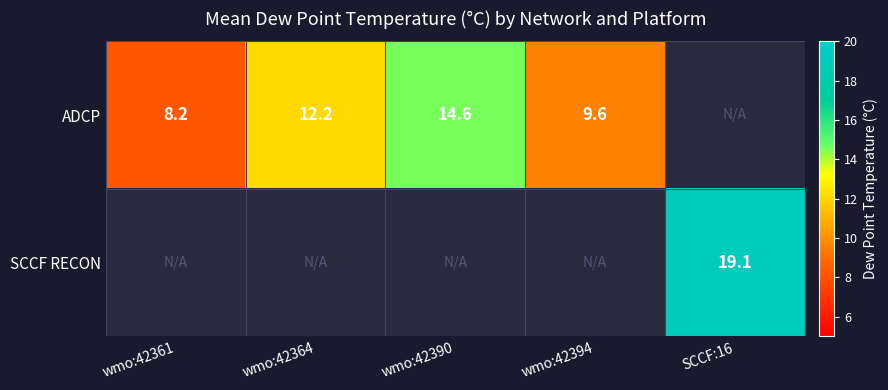

Is the value of SCCF RECON at SCCF:16 greater than the value of ADCP at wmo:42361?

Yes